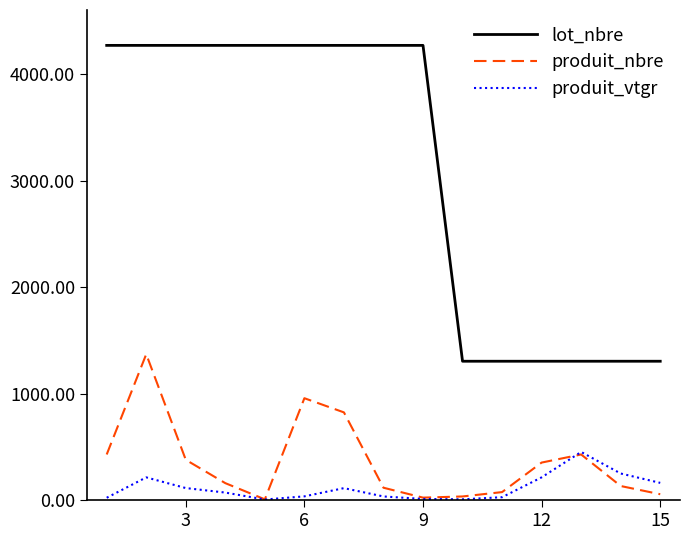

What is the lowest value of the produit_vtgr series?

6.2